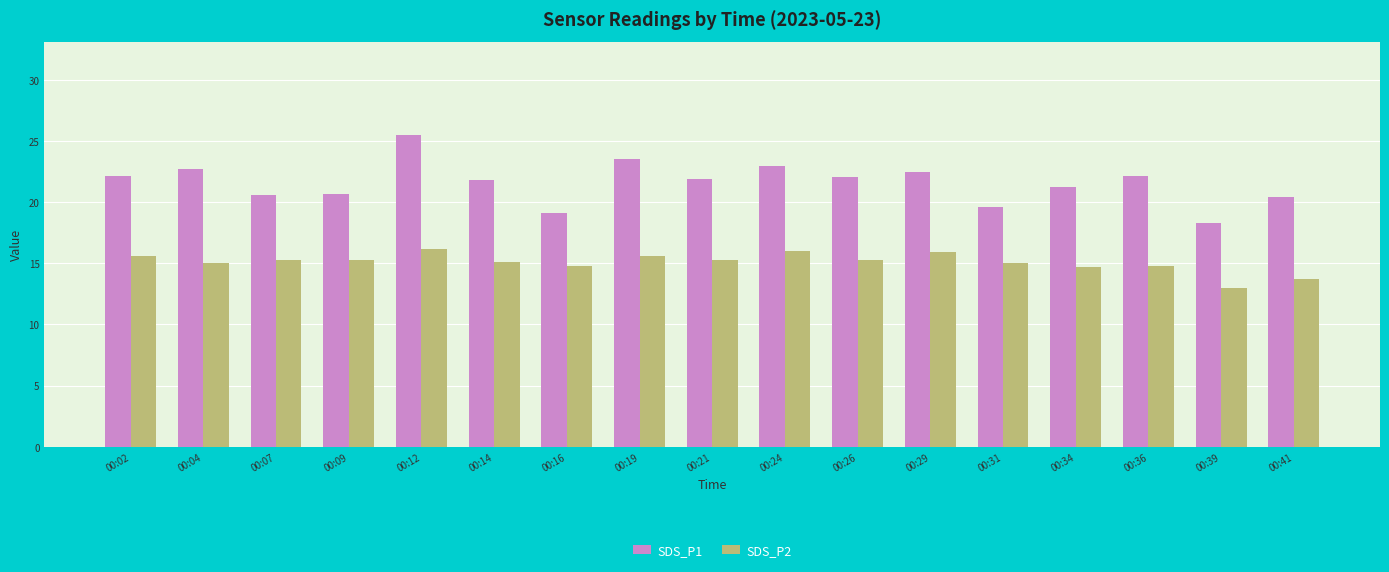

Is it true that SDS_P1 equals 30.2 at 00:07?

False